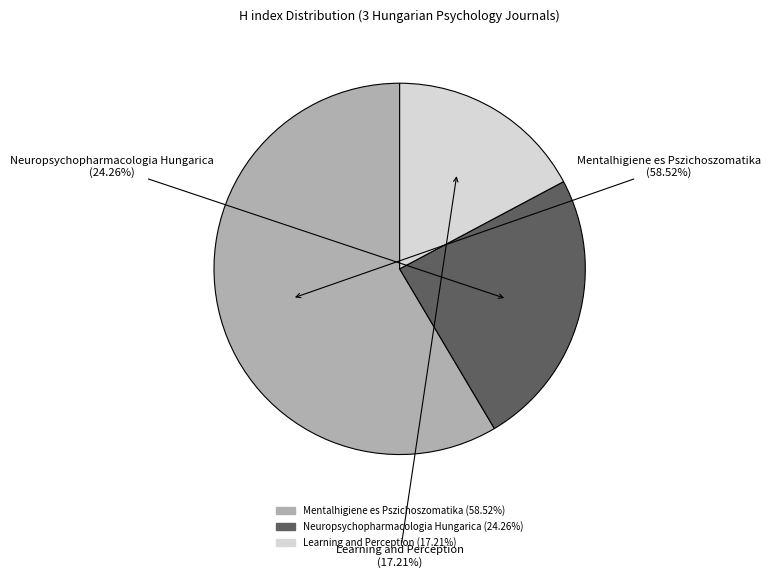

To the nearest percent, what percentage of the pie is Learning and Perception?

17%